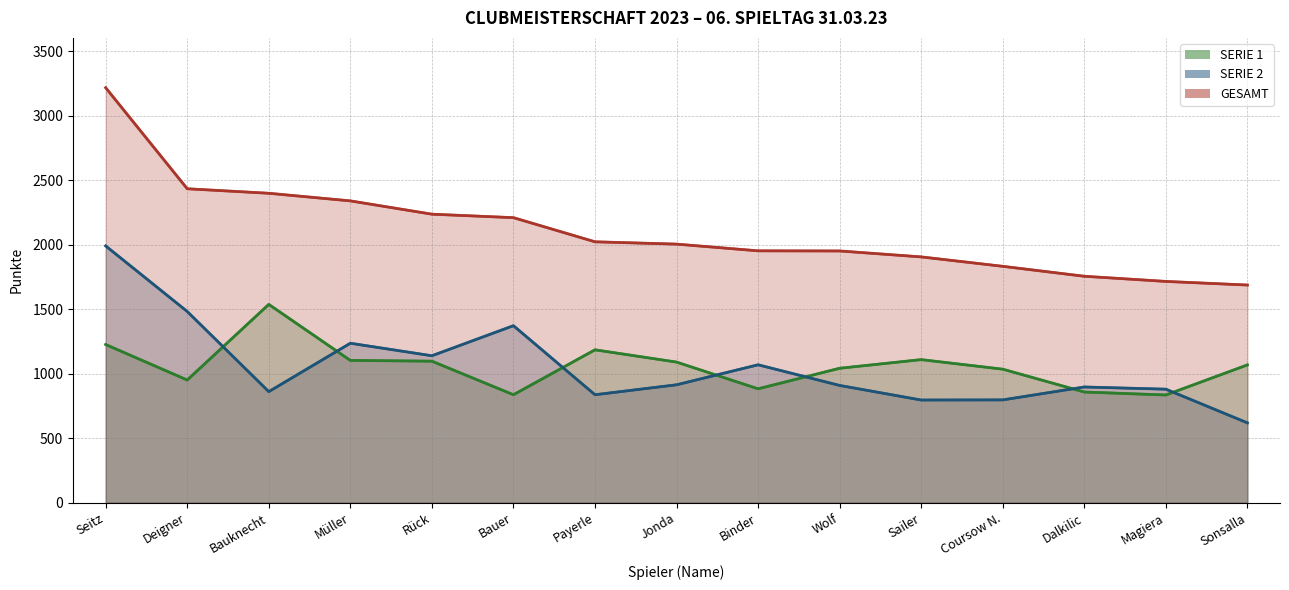

Reading left to right, extract all data points from this chart.

SERIE 1 (line): Seitz=1226	Deigner=951	Bauknecht=1537	Müller=1103	Rück=1097	Bauer=837	Payerle=1185	Jonda=1090	Binder=883	Wolf=1042	Sailer=1109	Coursow N.=1035	Dalkilic=858	Magiera=835	Sonsalla=1068
SERIE 2 (line): Seitz=1990	Deigner=1482	Bauknecht=861	Müller=1236	Rück=1139	Bauer=1372	Payerle=837	Jonda=914	Binder=1069	Wolf=909	Sailer=796	Coursow N.=797	Dalkilic=897	Magiera=880	Sonsalla=619
GESAMT (line): Seitz=3216	Deigner=2433	Bauknecht=2398	Müller=2339	Rück=2236	Bauer=2209	Payerle=2022	Jonda=2004	Binder=1952	Wolf=1951	Sailer=1905	Coursow N.=1832	Dalkilic=1755	Magiera=1715	Sonsalla=1687